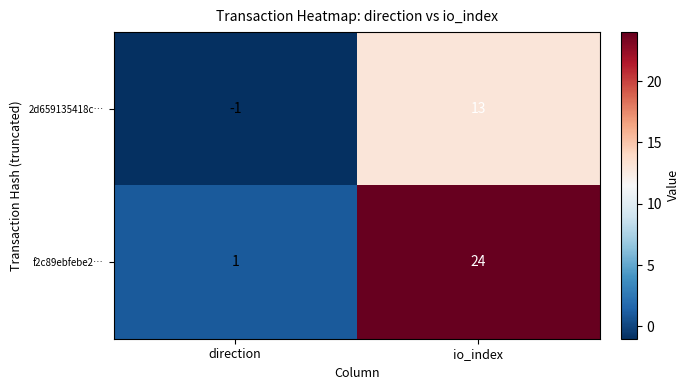

Reading left to right, transcribe all the data shown in this chart.

2d659135418c…: direction=-1	io_index=13
f2c89ebfebe2…: direction=1	io_index=24